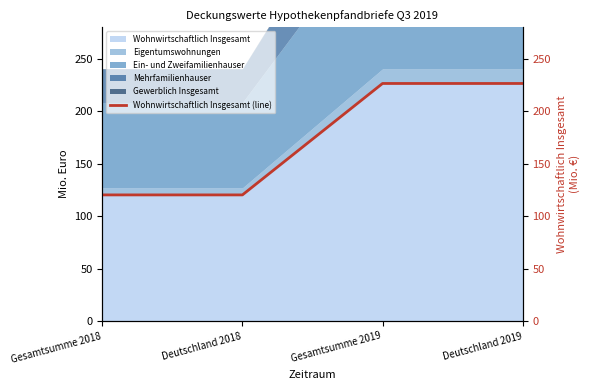

How many values are below 226?

2